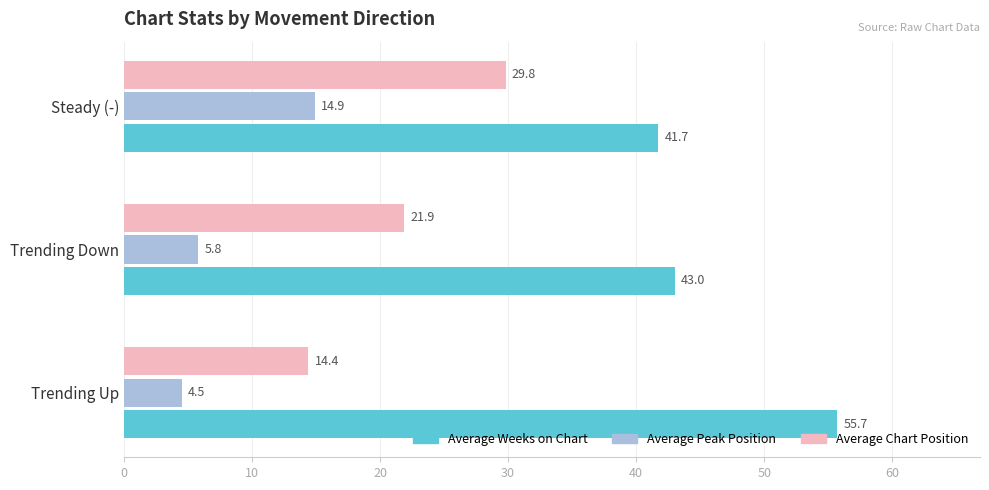

What is the difference between the highest and lowest values at Steady (-)?

26.8